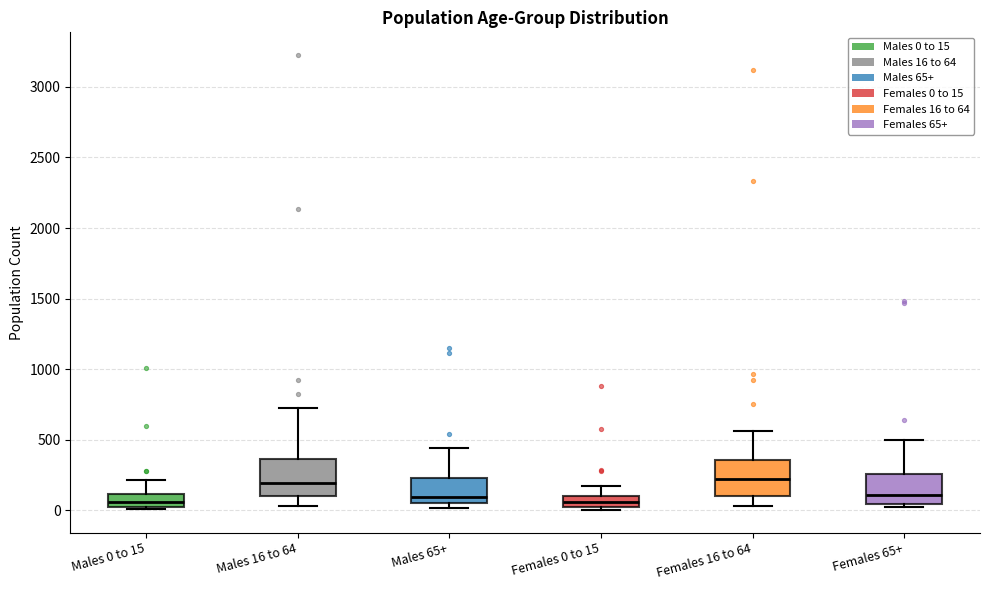

Reading left to right, read every box against the y-axis: the position of its median line, the range the box covers, and the ends of its whiskers. The values are not printed on the chart, so give them approximately, as read against the axis.

Males 0 to 15: median 50, box 0 to 100, whiskers 0 (just below the box's lower edge) to 200
Males 16 to 64: median 200, box 100 to 350, whiskers 50 to 700
Males 65+: median 100, box 50 to 250, whiskers 0 to 450
Females 0 to 15: median 50, box 0 to 100, whiskers 0 (just below the box's lower edge) to 150
Females 16 to 64: median 200, box 100 to 350, whiskers 50 to 550
Females 65+: median 100, box 50 to 250, whiskers 0 to 500